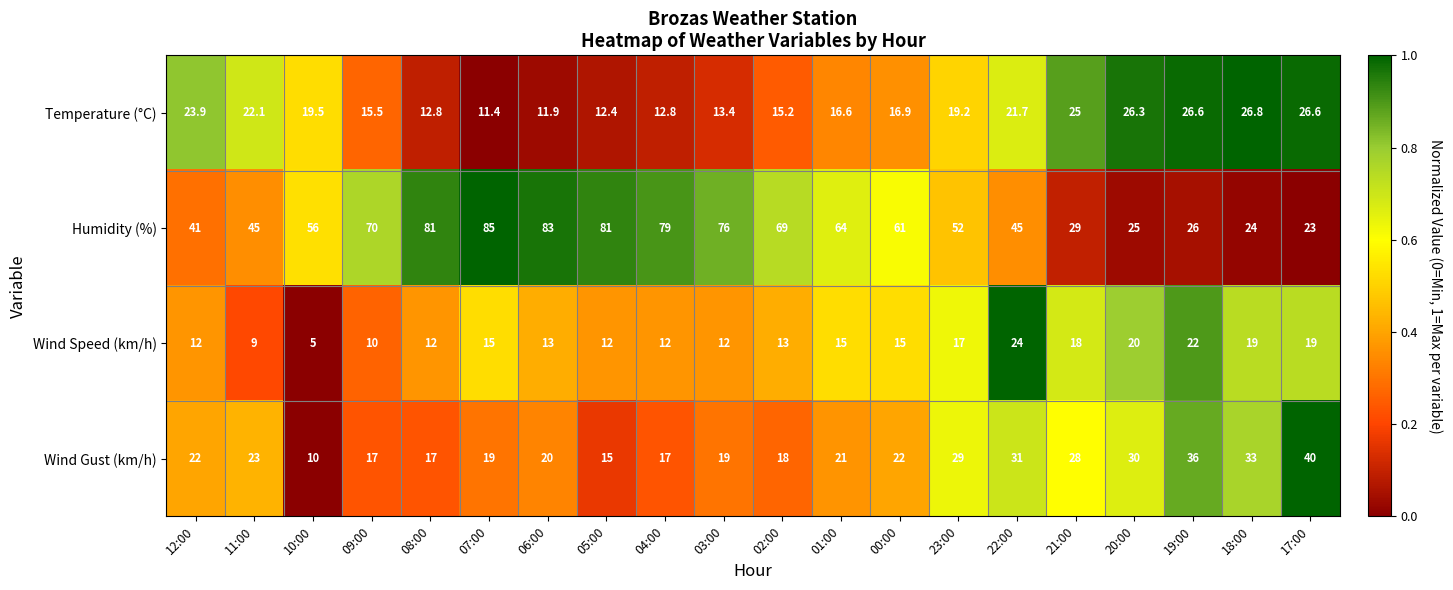

At 23:00, list the series in order from largest to smallest.

Humidity (%), Wind Gust (km/h), Temperature (°C), Wind Speed (km/h)